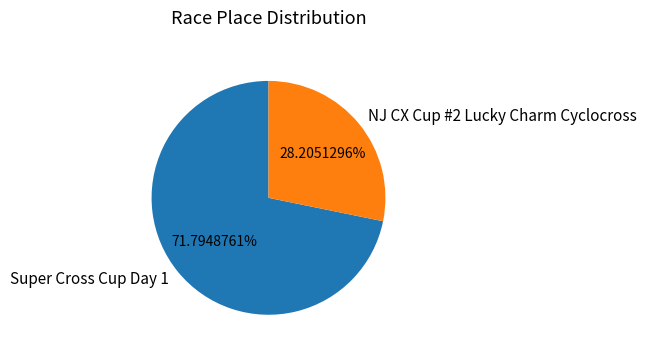

Which has a higher value, NJ CX Cup #2 Lucky Charm Cyclocross or Super Cross Cup Day 1?

Super Cross Cup Day 1